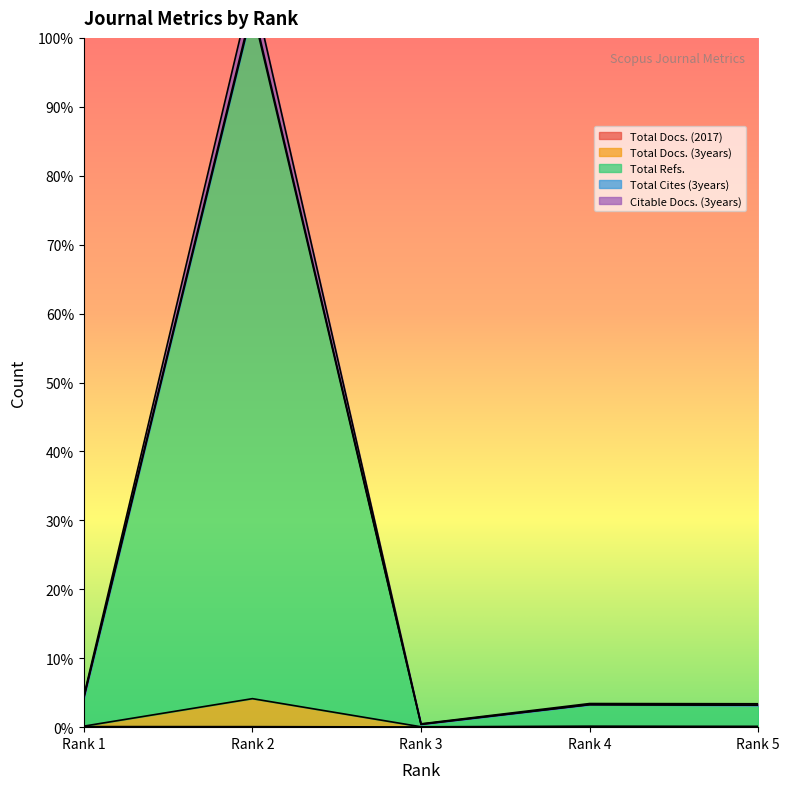

What is the sum of all Total Refs. values?

1.2